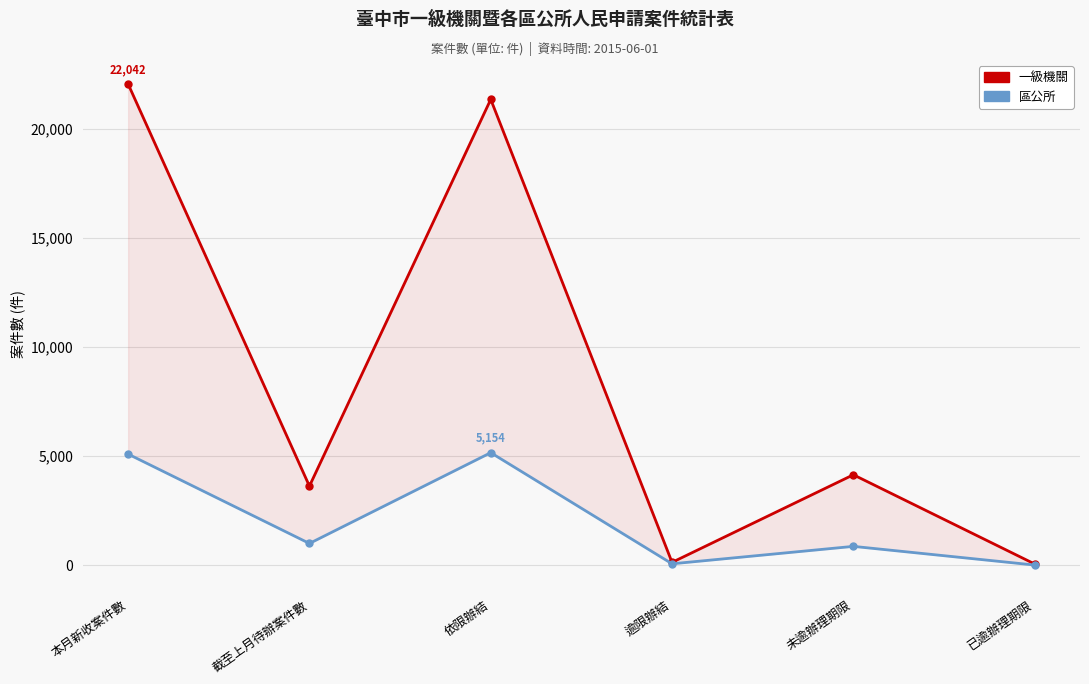

How many data points in 一級機關 are above 4142?

2